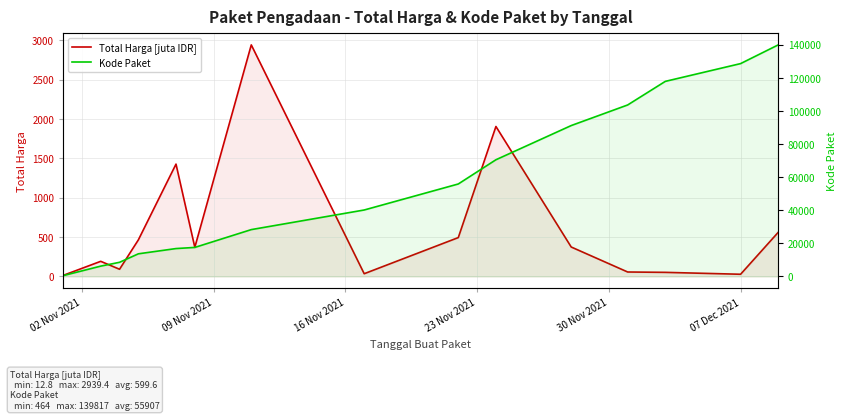

True or false: Total Harga [juta IDR] and Kode Paket cross at least once.

False